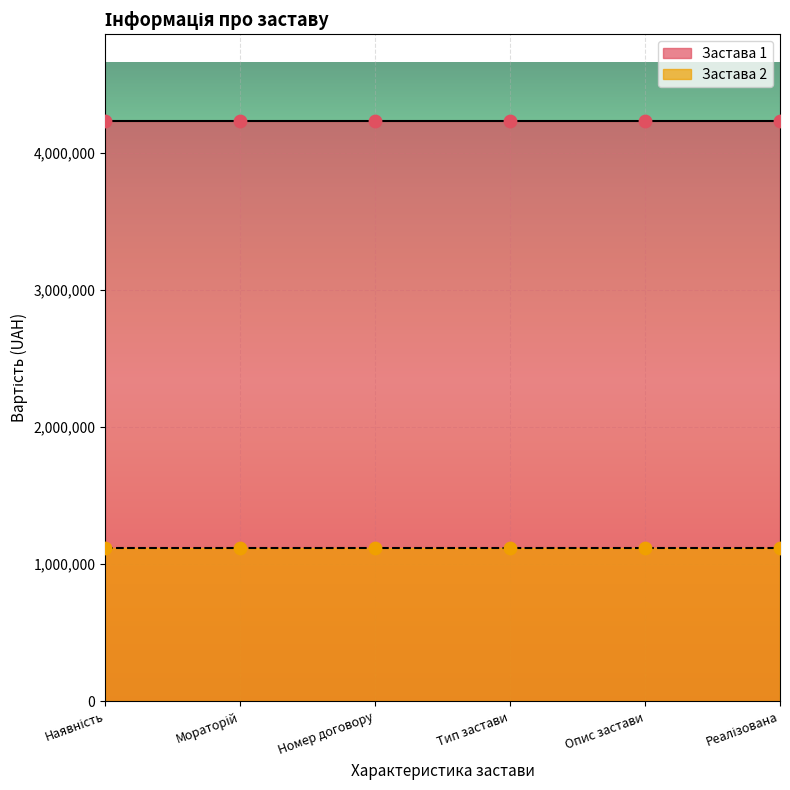

Which series has the widest spread of Y values?

Застава 1